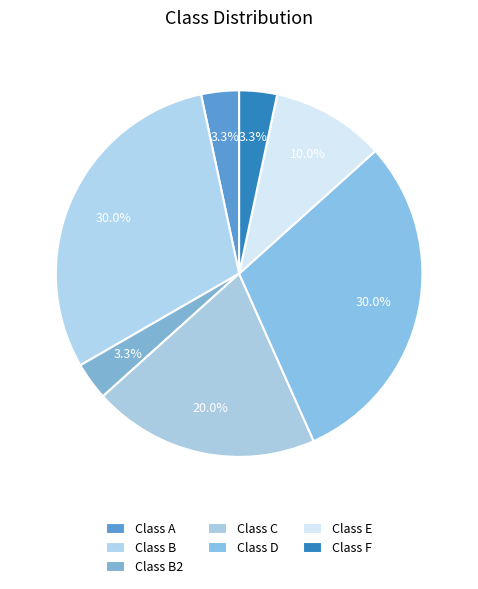

How many segments does this pie chart have?

7